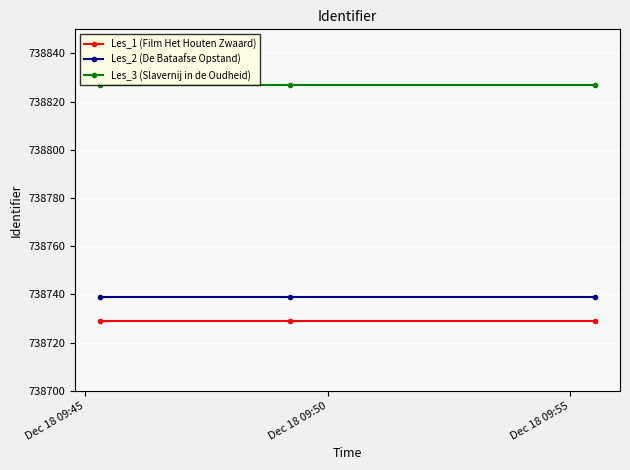

What is the value of the Les_3 (Slavernij in de Oudheid) point at the 2nd from the left?

738827